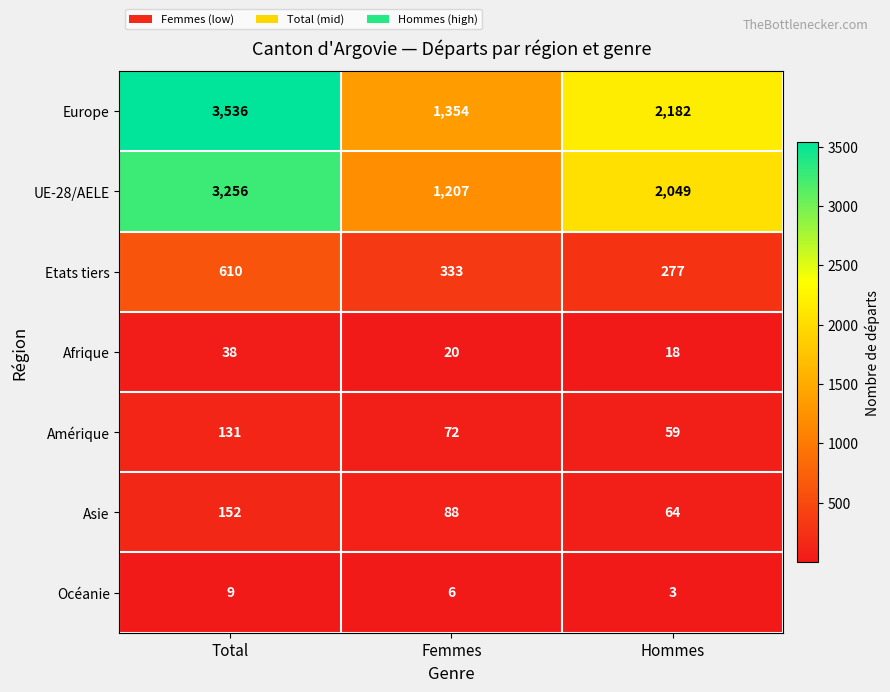

How many categories are shown in the chart?

3